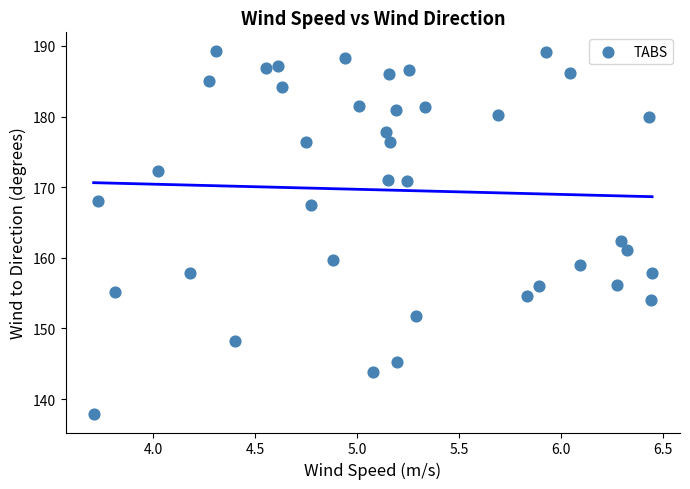

What Y value in the scatter plot is closest to 163?

162.4